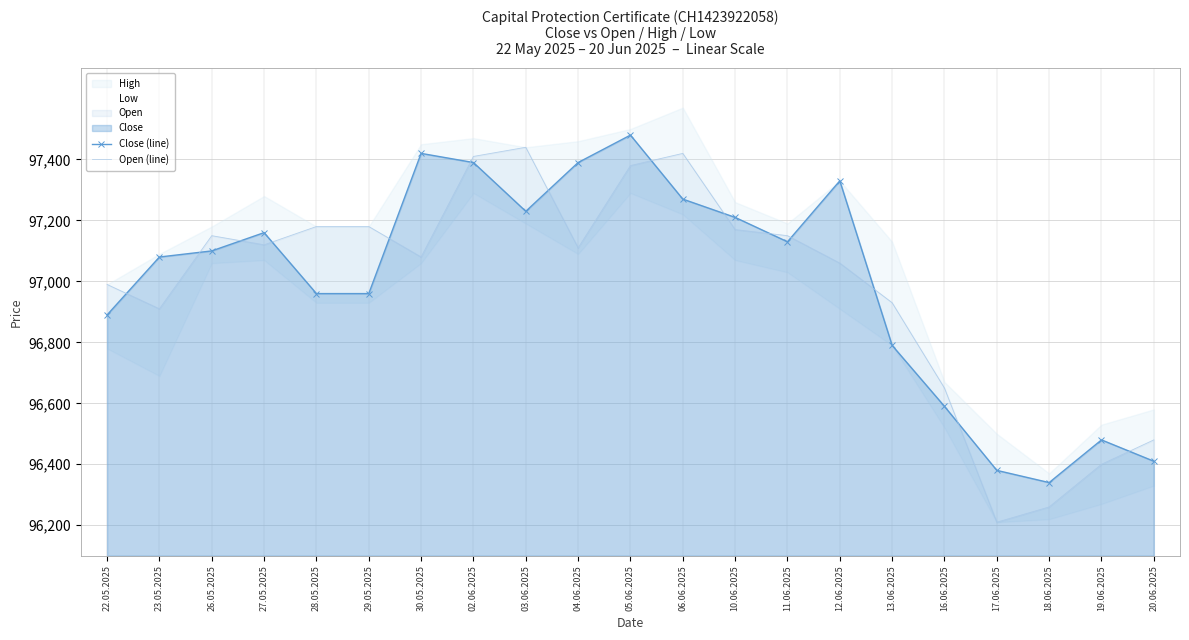

Reading right to left, list all the values displayed in this chart.

Close (line): 96410	96480	96340	96380	96590	96790	97330	97130	97210	97270	97480	97390	97230	97390	97420	96960	96960	97160	97100	97080	96890
Open (line): 96480	96400	96260	96210	96650	96930	97060	97150	97170	97420	97380	97110	97440	97410	97080	97180	97180	97120	97150	96910	96990